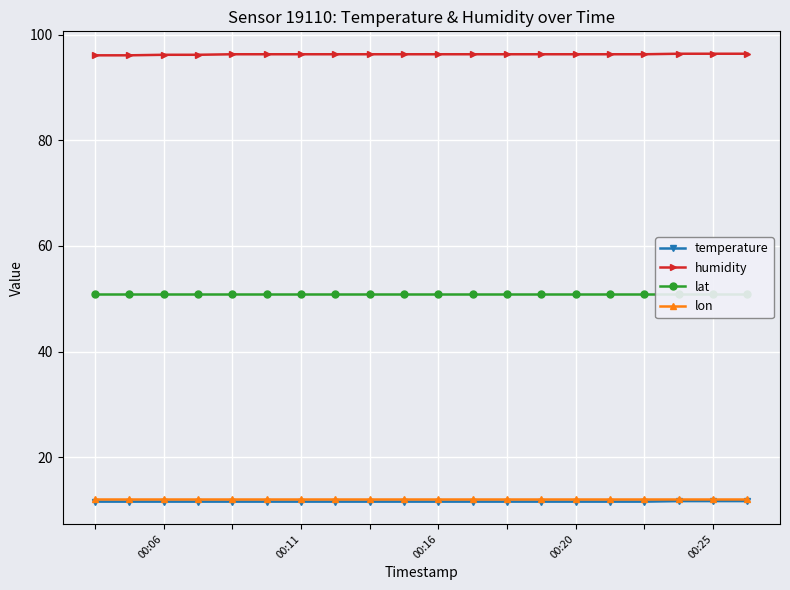

True or false: humidity has a value of 144.7 at 00:25.

False